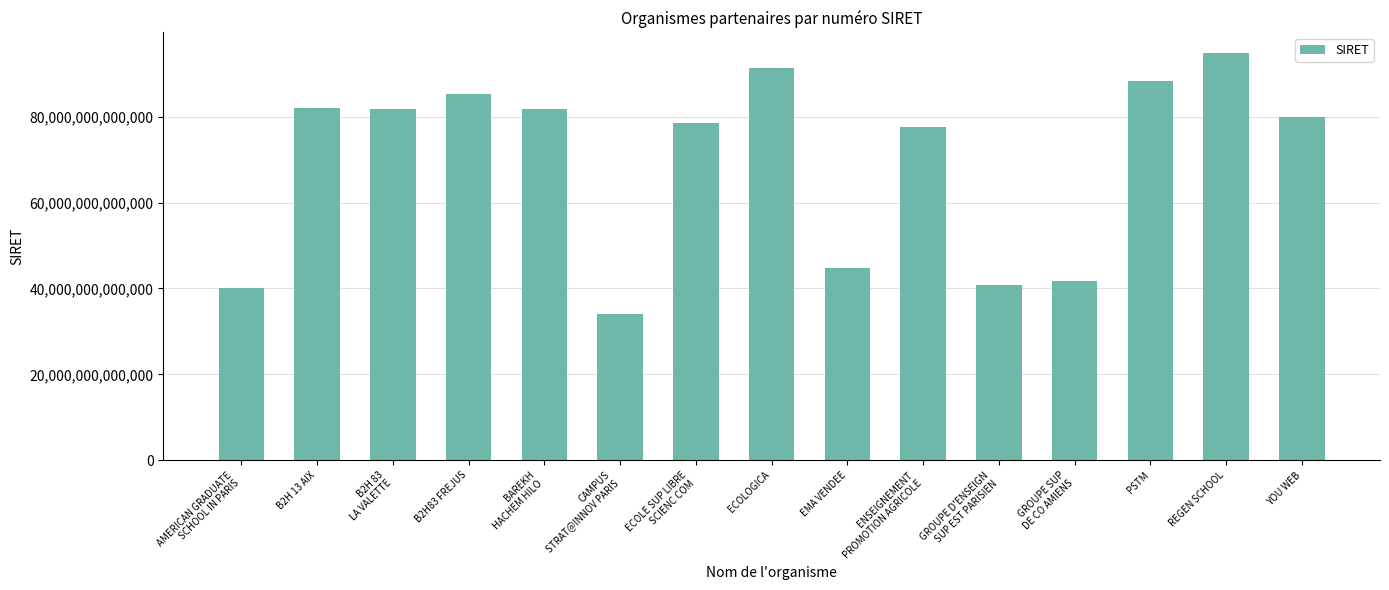

What is the label of the 8th bar from the right?

ECOLOGICA